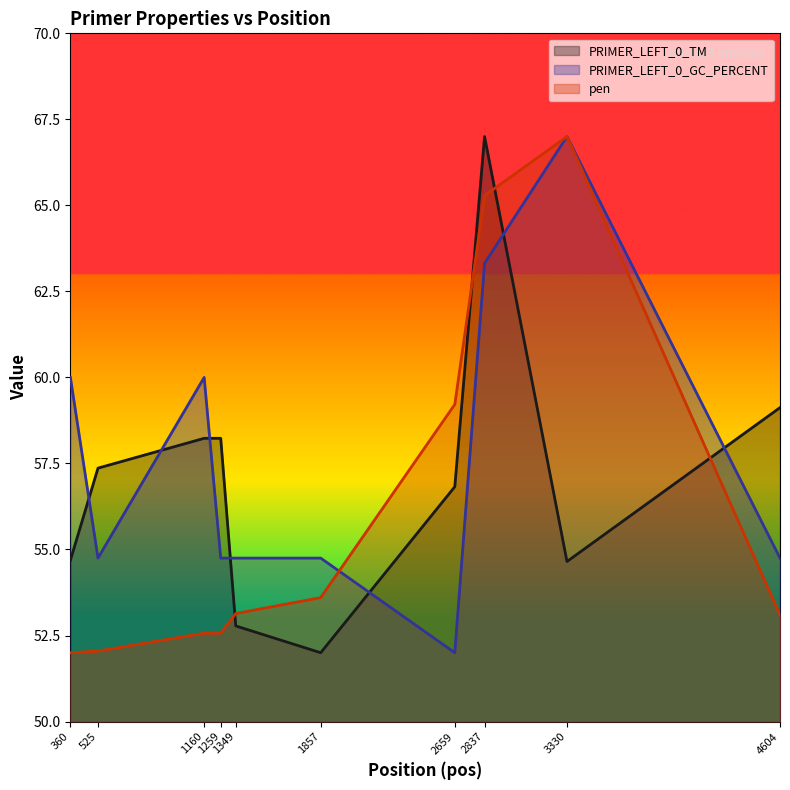

At which label does PRIMER_LEFT_0_GC_PERCENT reach its peak?

3330